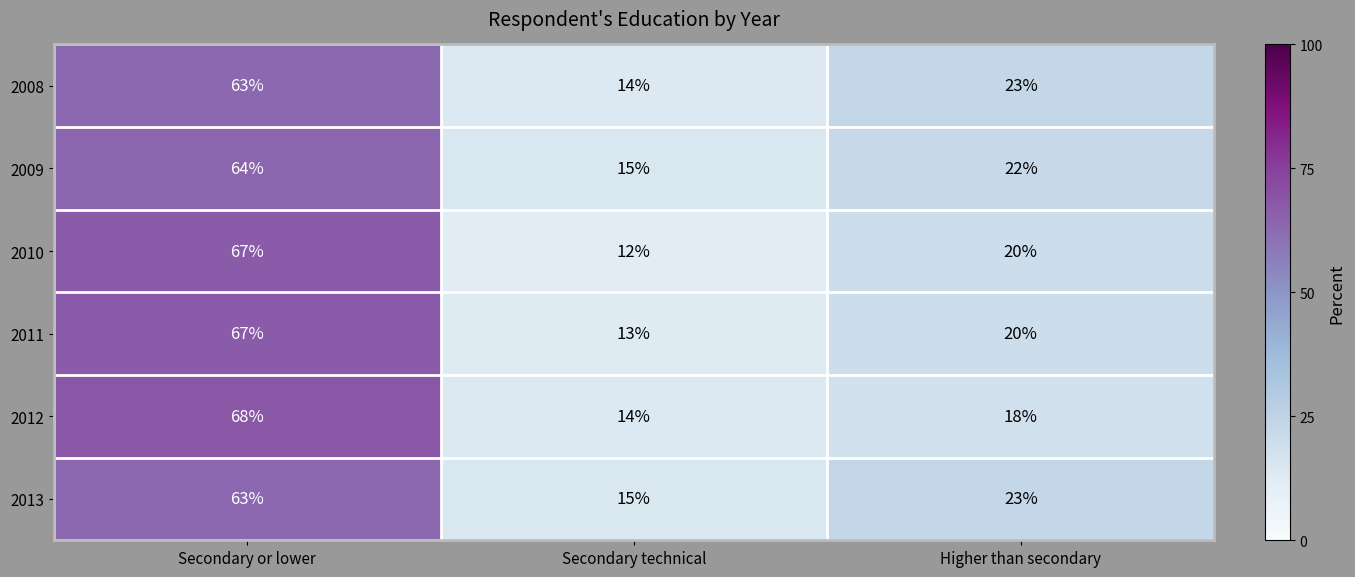

How many series are shown in this chart?

6